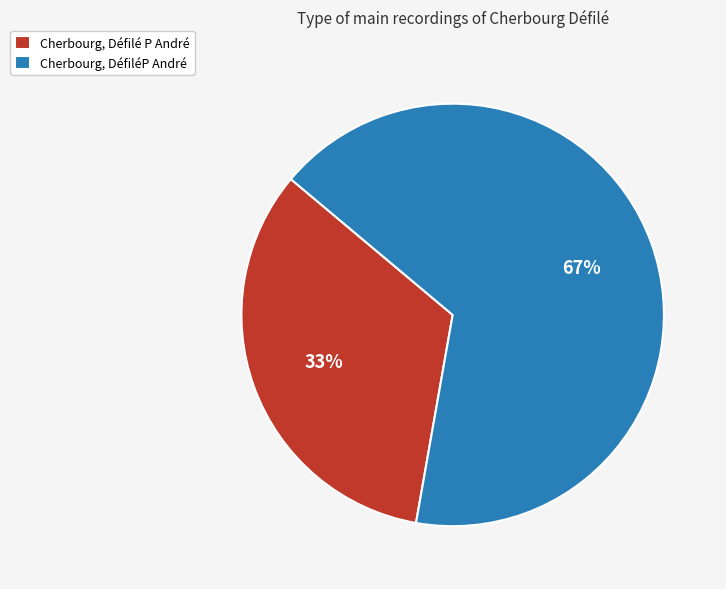

Approximately how many times larger is the value at Cherbourg, Défilé P André compared to Cherbourg, DéfiléP André?

0.5